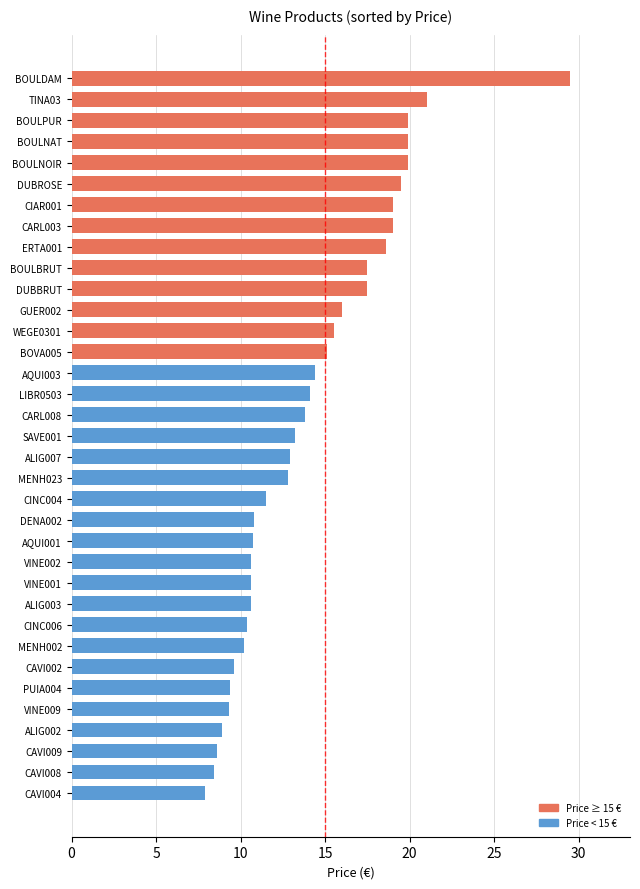

True or false: the data shows 8.4 at CAVI008.

True